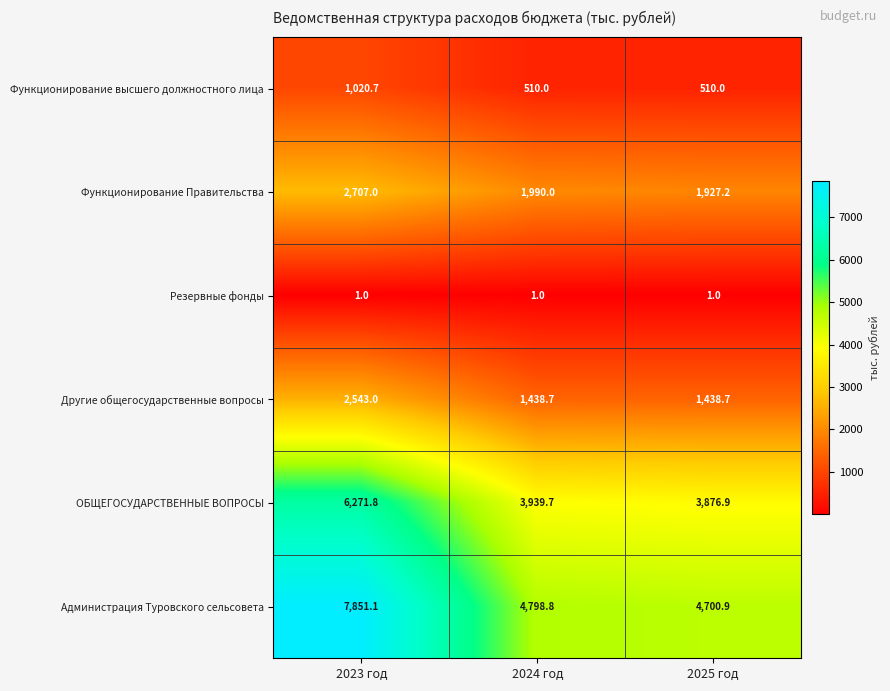

How many data points does each series have?

3